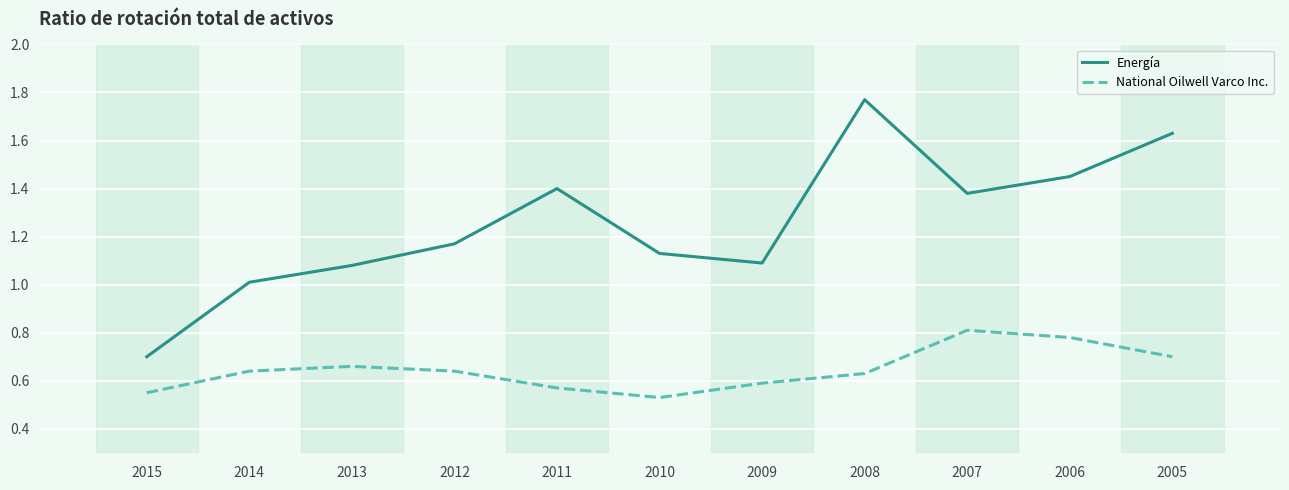

True or false: Energía and National Oilwell Varco Inc. cross at least once.

False